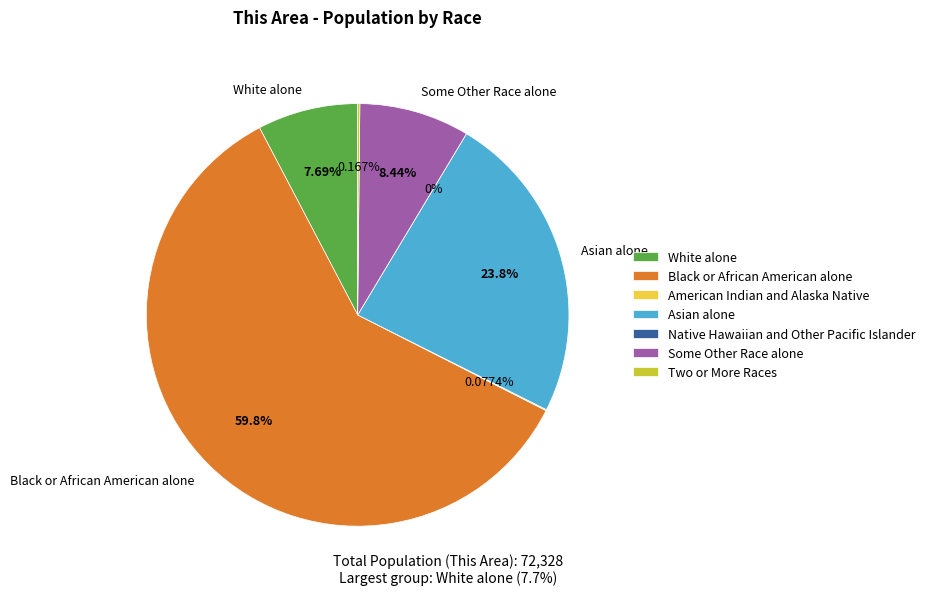

What is the change in value from Black or African American alone to Asian alone?

-26060